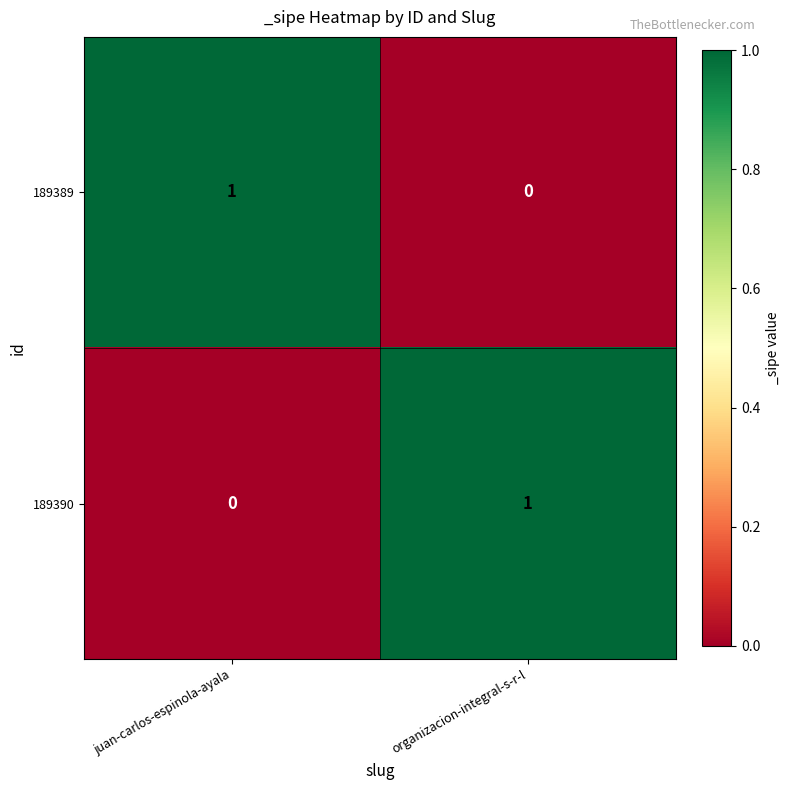

At which label is 189389 closest to 0?

organizacion-integral-s-r-l